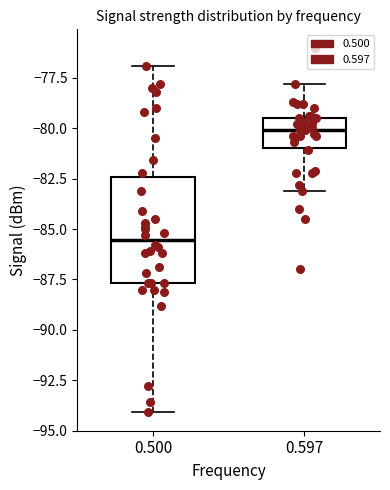

Comparing the boxes themselves (not the whiskers), which one is the tallest?

0.500